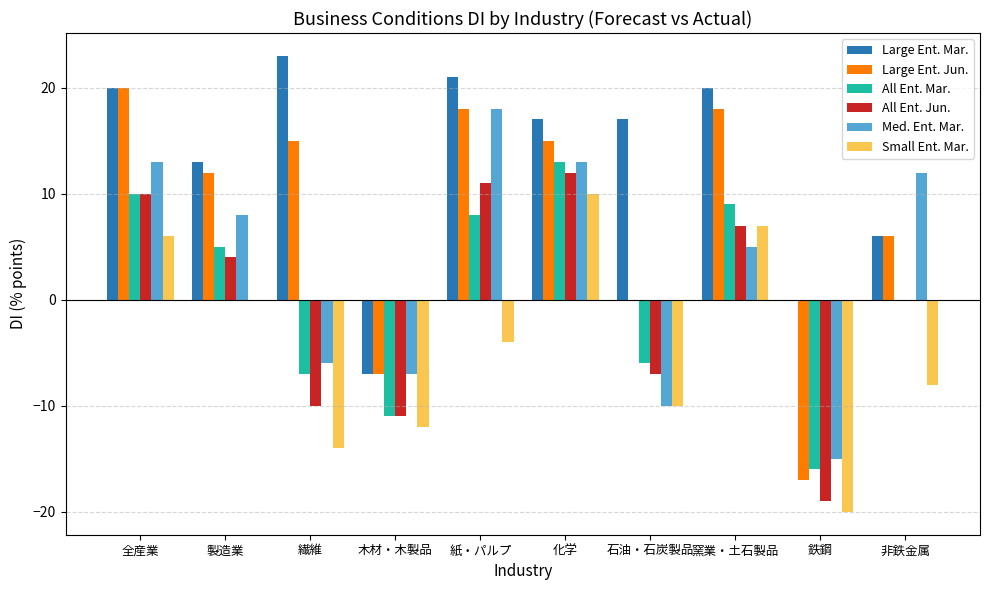

What is the sum of all Large Ent. Jun. values?

80